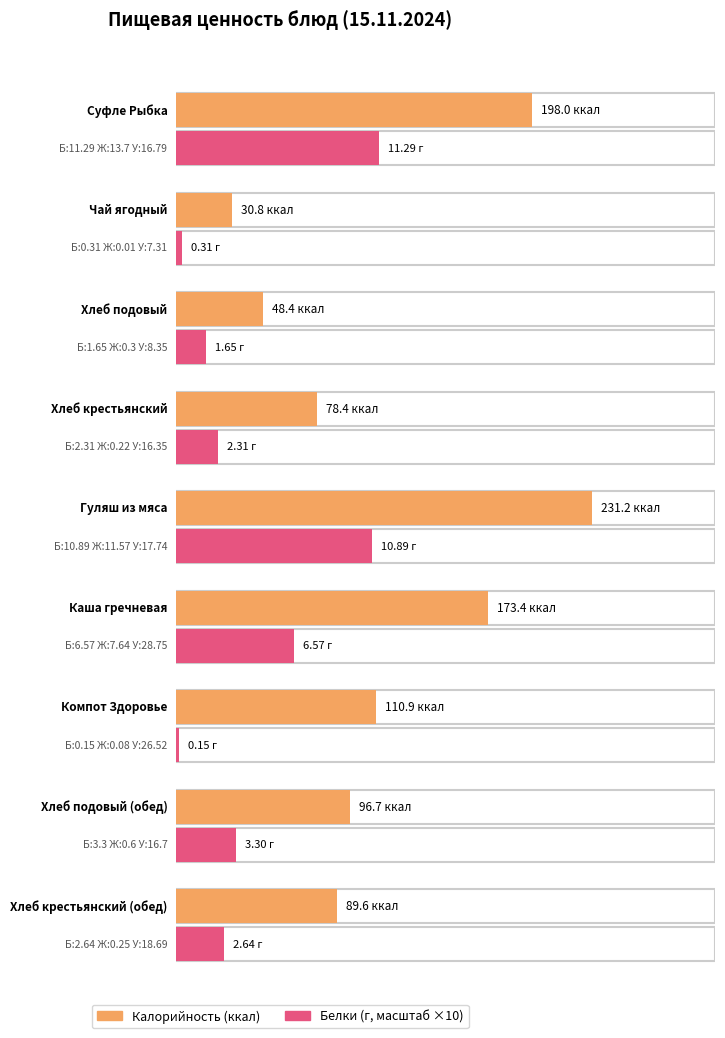

Reading left to right, what are all the values shown in this chart?

Калорийность: Суфле Рыбка=198.0	Чай ягодный=30.8	Хлеб подовый=48.4	Хлеб крестьянский=78.4	Гуляш из мяса=231.2	Каша гречневая=173.4	Компот Здоровье=110.9	Хлеб подовый (обед)=96.7	Хлеб крестьянский (обед)=89.6
Белки: Суфле Рыбка=11.3	Чай ягодный=0.3	Хлеб подовый=1.6	Хлеб крестьянский=2.3	Гуляш из мяса=10.9	Каша гречневая=6.6	Компот Здоровье=0.1	Хлеб подовый (обед)=3.3	Хлеб крестьянский (обед)=2.6
Жиры: Суфле Рыбка=13.7	Чай ягодный=0.0	Хлеб подовый=0.3	Хлеб крестьянский=0.2	Гуляш из мяса=11.6	Каша гречневая=7.6	Компот Здоровье=0.1	Хлеб подовый (обед)=0.6	Хлеб крестьянский (обед)=0.2
Углеводы: Суфле Рыбка=16.8	Чай ягодный=7.3	Хлеб подовый=8.3	Хлеб крестьянский=16.4	Гуляш из мяса=17.7	Каша гречневая=28.8	Компот Здоровье=26.5	Хлеб подовый (обед)=16.7	Хлеб крестьянский (обед)=18.7